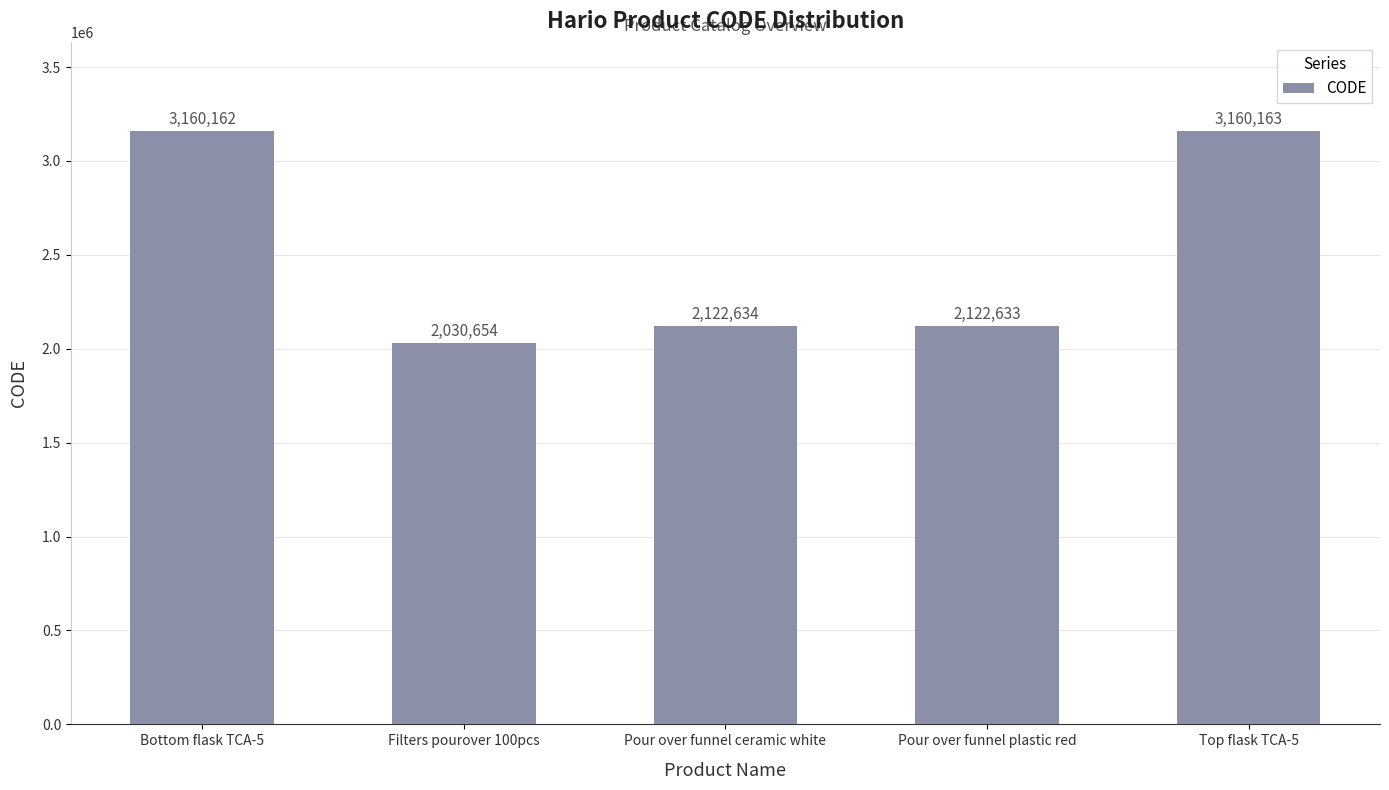

At which label is the value closest to 2595408?

Pour over funnel ceramic white